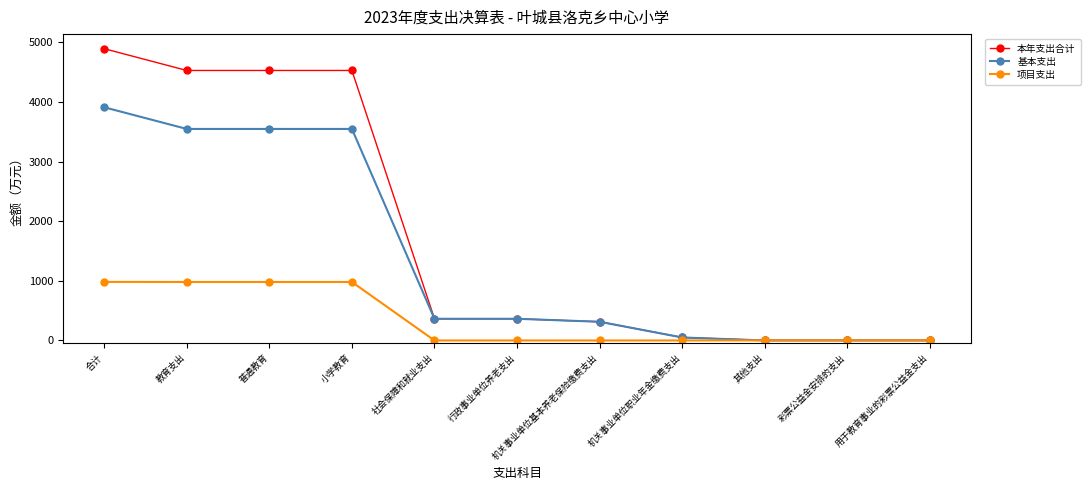

List the series in order of their peak value, highest first.

本年支出合计, 基本支出, 项目支出